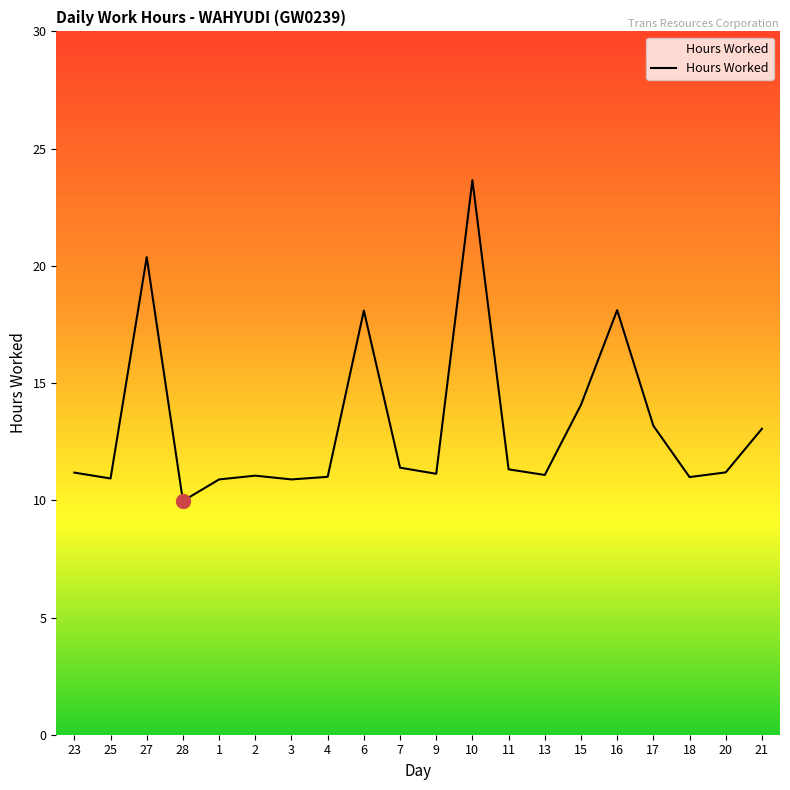

What is the difference between the second highest and minimum values?

10.4